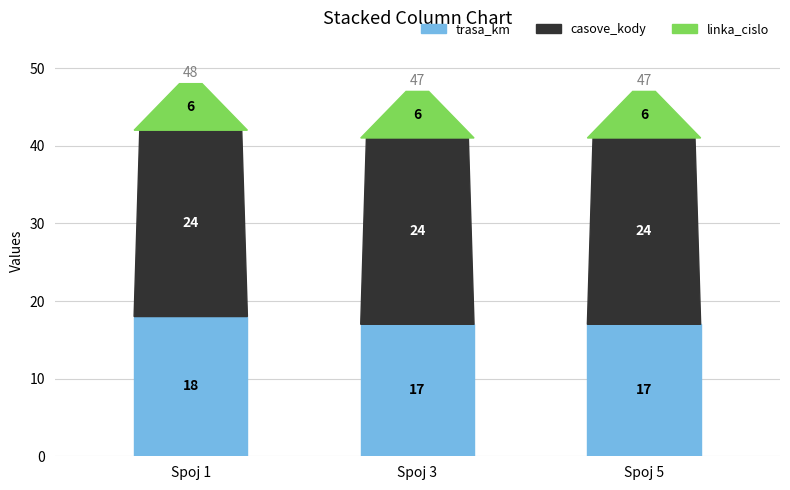

Between 5 and 1, which is larger?

1